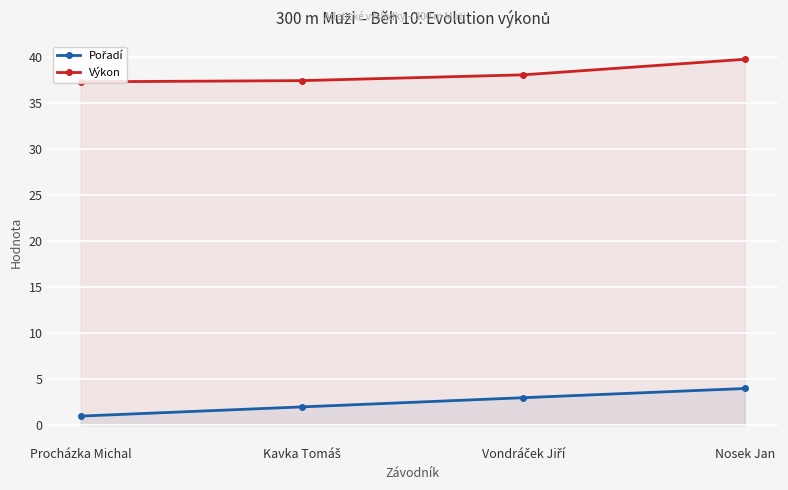

What position from the left is Procházka Michal?

1